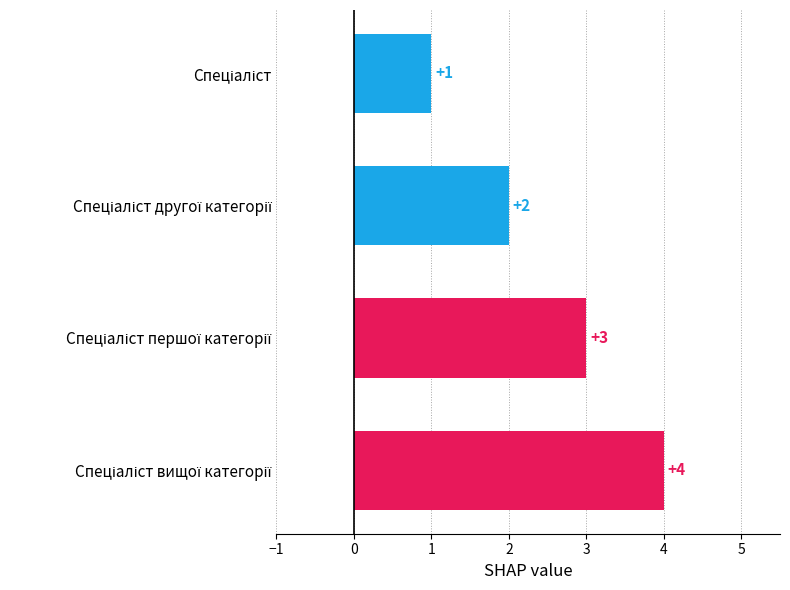

How many values are between 2 and 4?

3